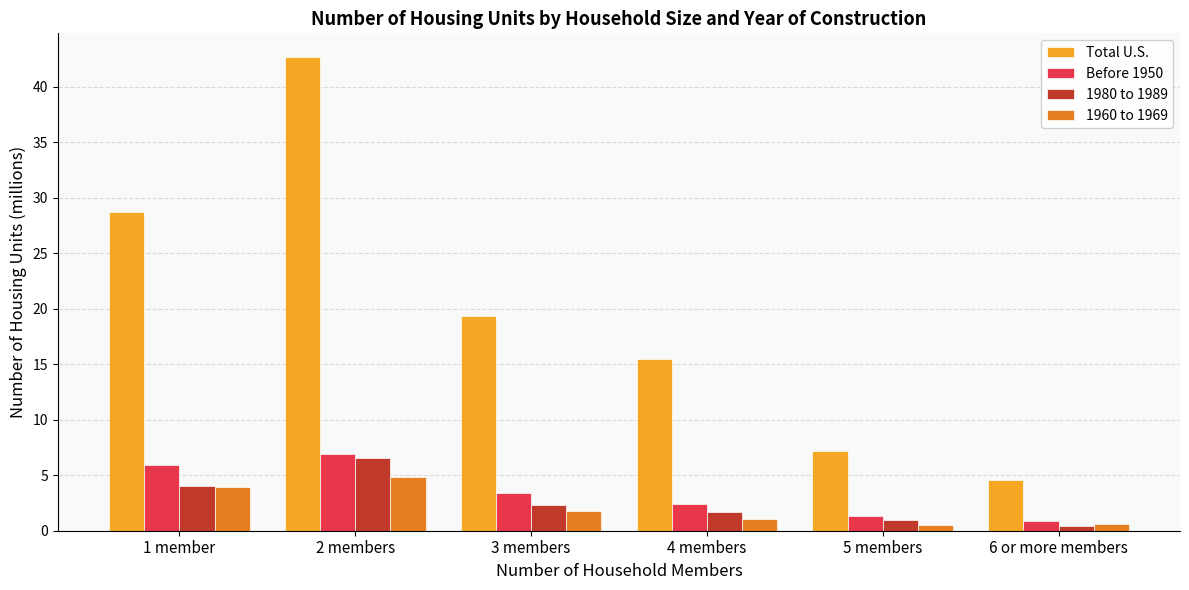

What position from the left is 3 members?

3